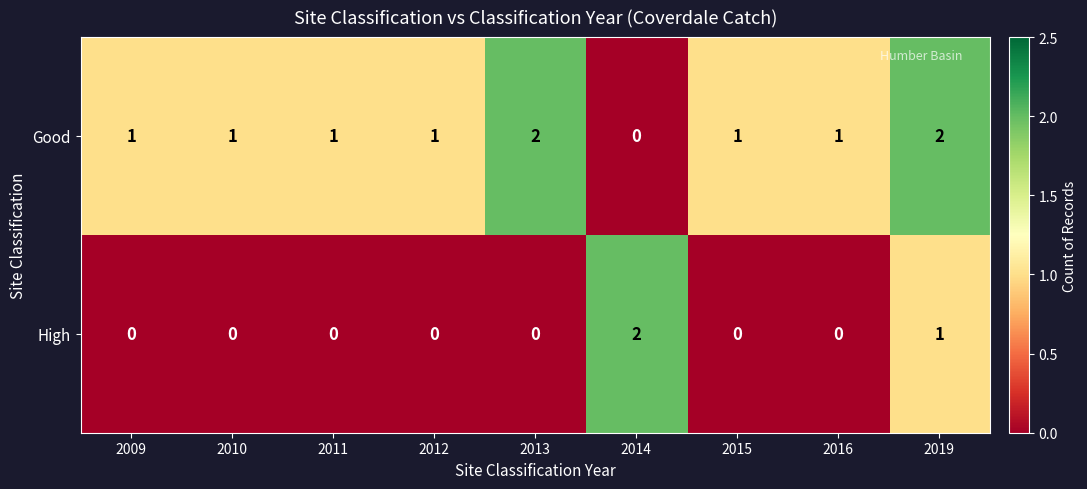

At which label is High closest to 1?

2019